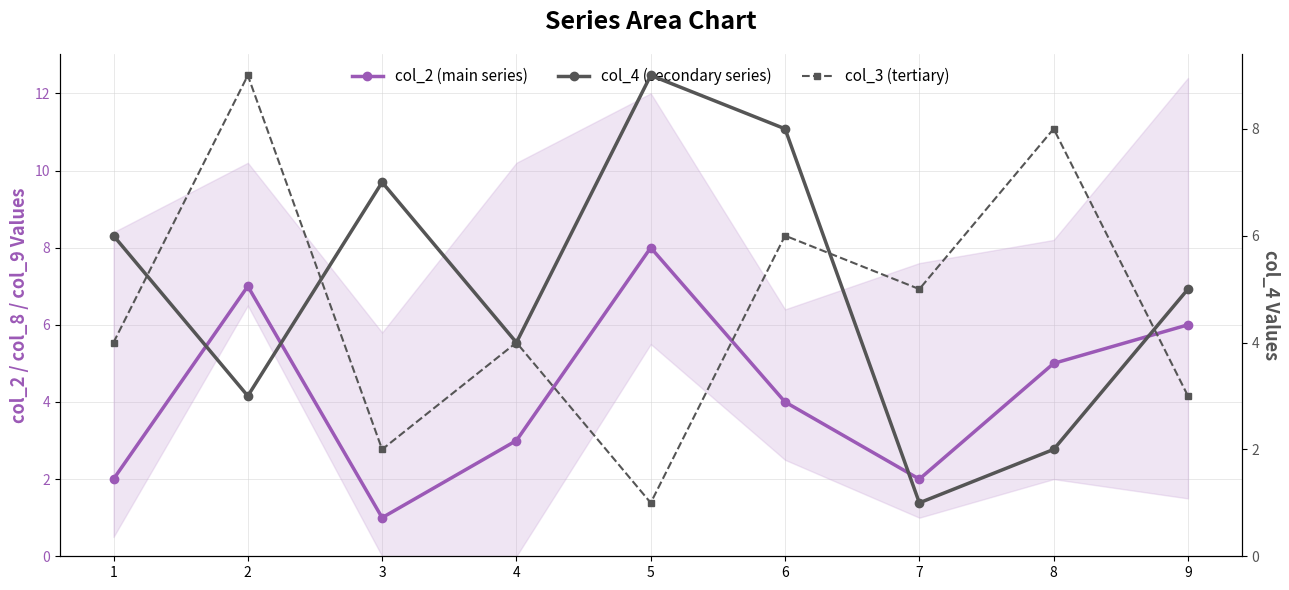

Which has a higher value, 1 or 2?

2